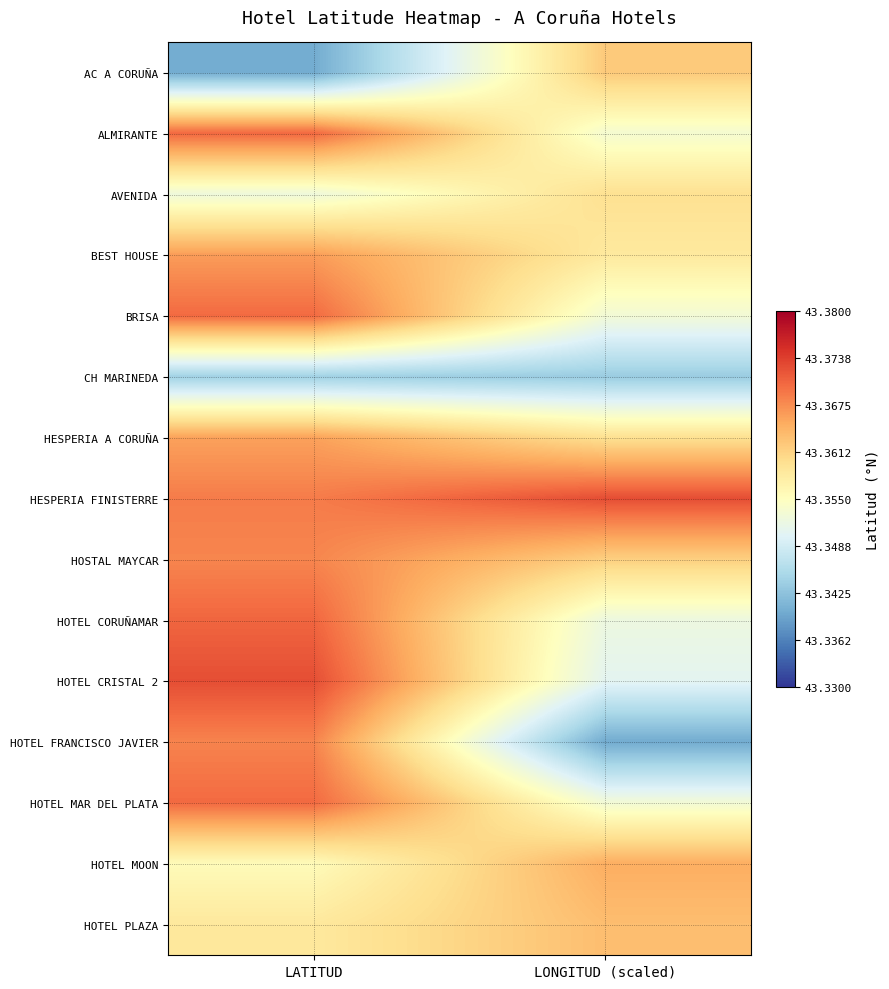

At how many categories does at least one series exceed 43?

2